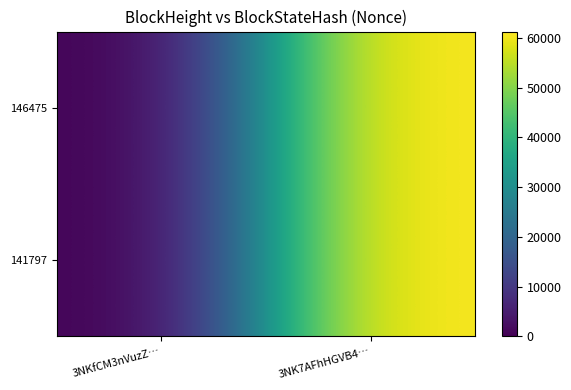

Between 3NKfCM3nVuzZ… and 3NK7AFhHGVB4…, which series saw the biggest shift?

146475